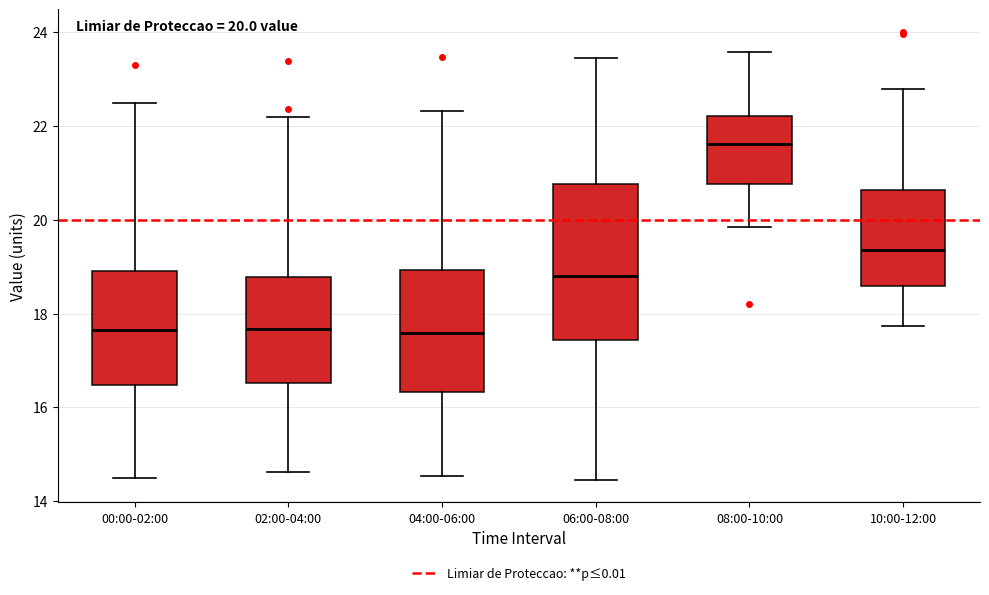

Comparing the boxes themselves (not the whiskers), which one is the tallest?

06:00-08:00